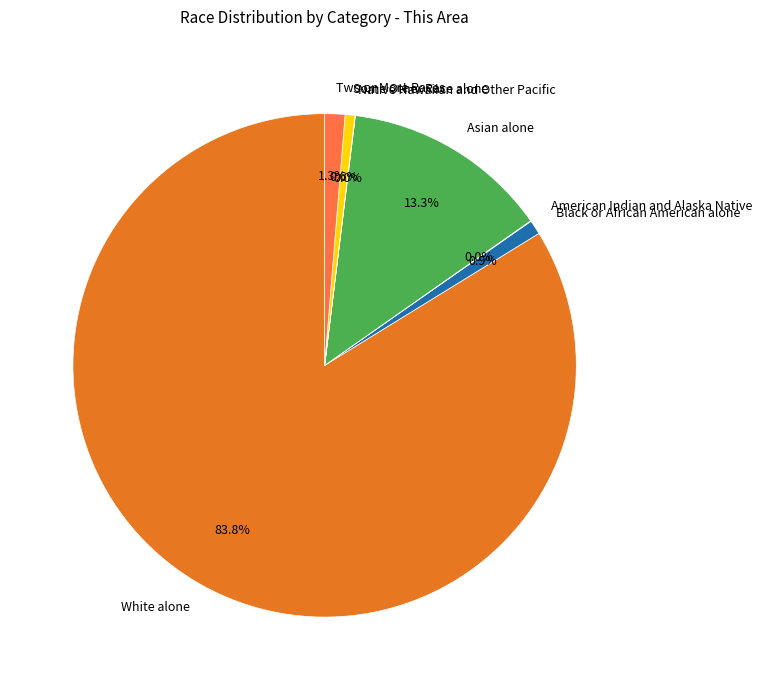

How much of the chart is everything except Asian alone?

86.7%